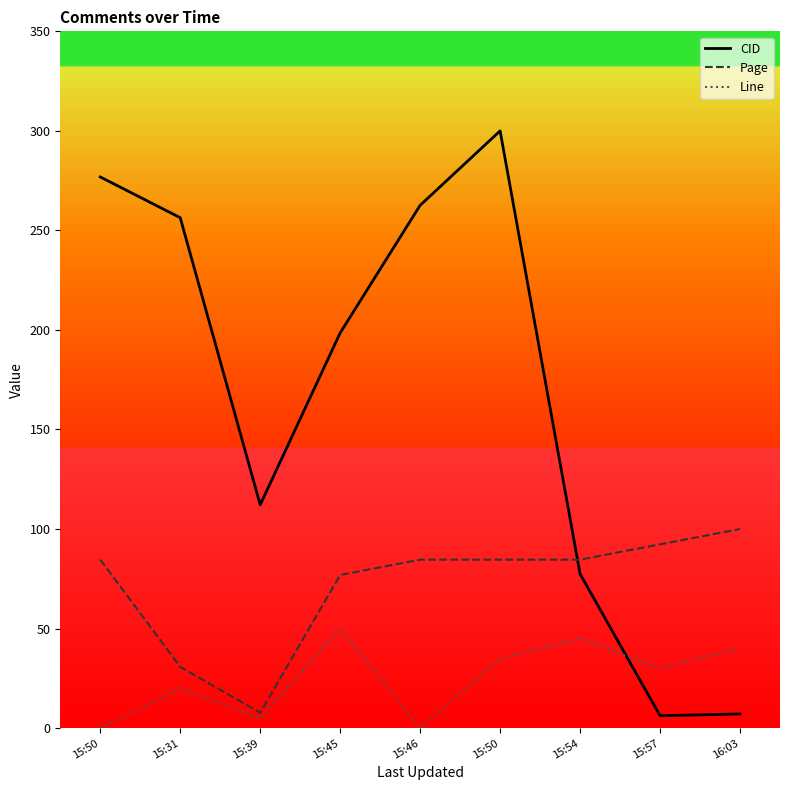

Reading left to right, extract all data points from this chart.

CID: 276.9	256.4	112.2	198.5	262.6	300.0	77.4	6.2	7.1
Page: 84.6	30.8	7.7	76.9	84.6	84.6	84.6	92.3	100.0
Line: 0.0	20.0	5.0	50.0	0.0	35.0	45.0	30.0	40.0